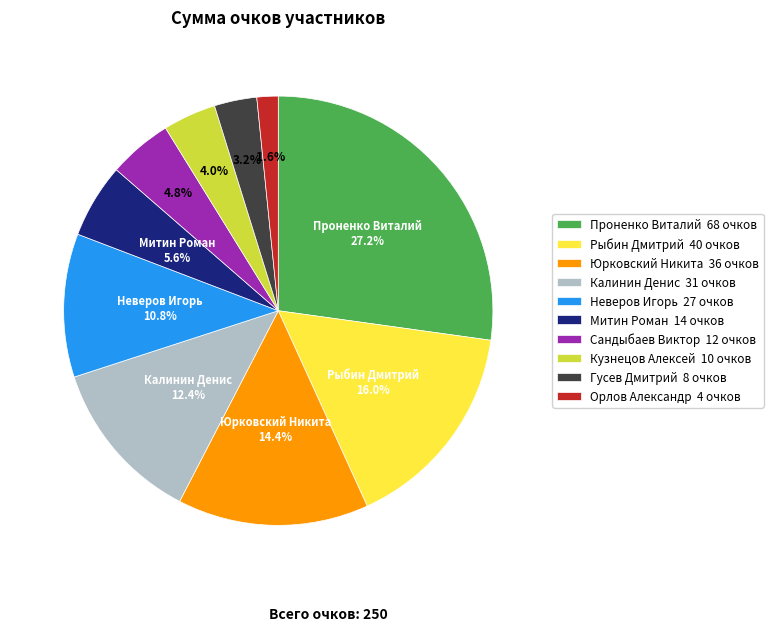

To the nearest percent, what portion does Орлов Александр represent?

2%